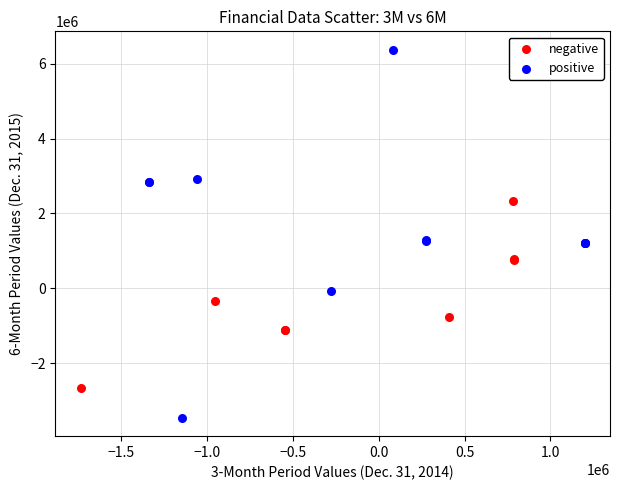

Which series reaches the minimum Y coordinate?

positive